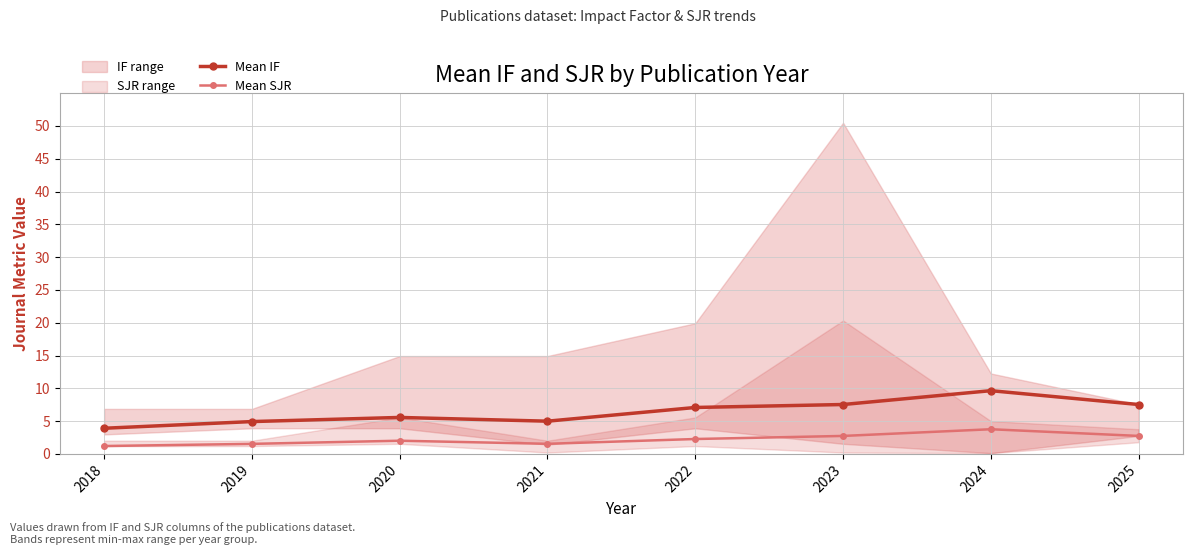

What is the sum of the Mean SJR values at 2024 and 2022?

6.0